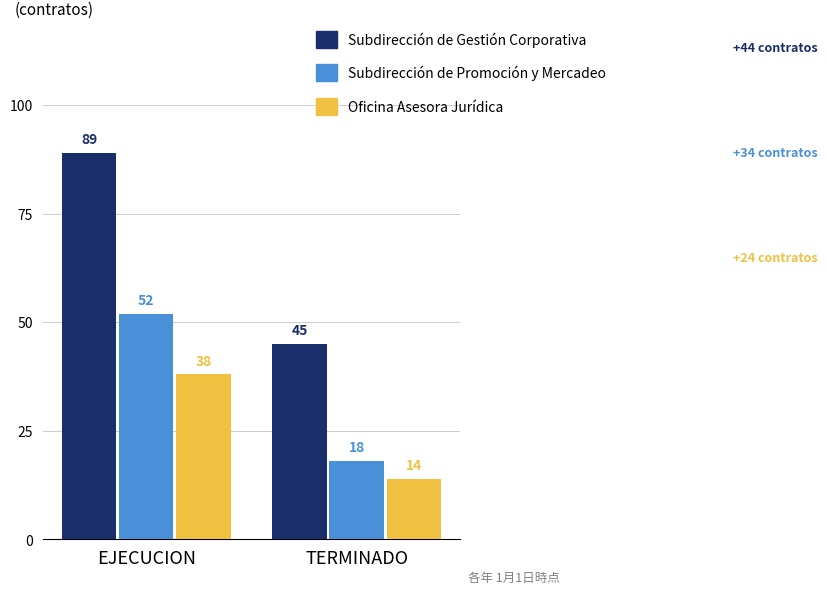

What is the lowest value of the Subdirección de Promoción y Mercadeo series?

18